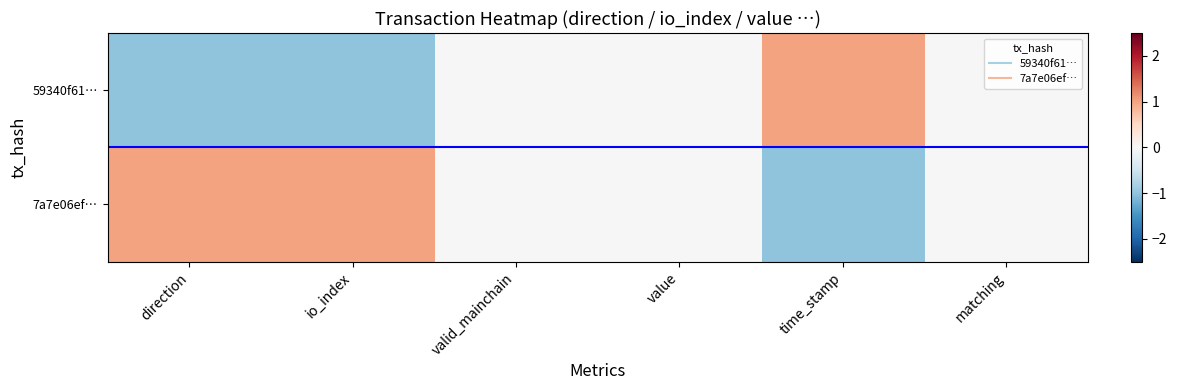

Which series has the largest total across all categories?

7a7e06ef…